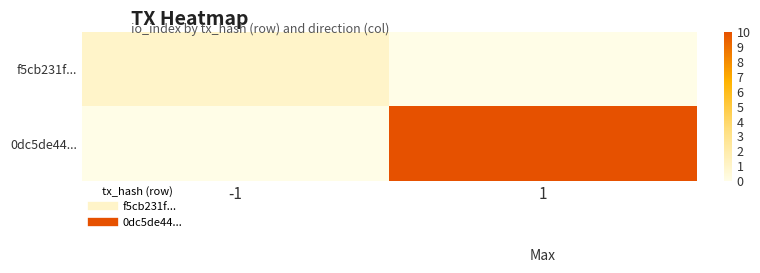

What is the maximum value shown in the chart?

10